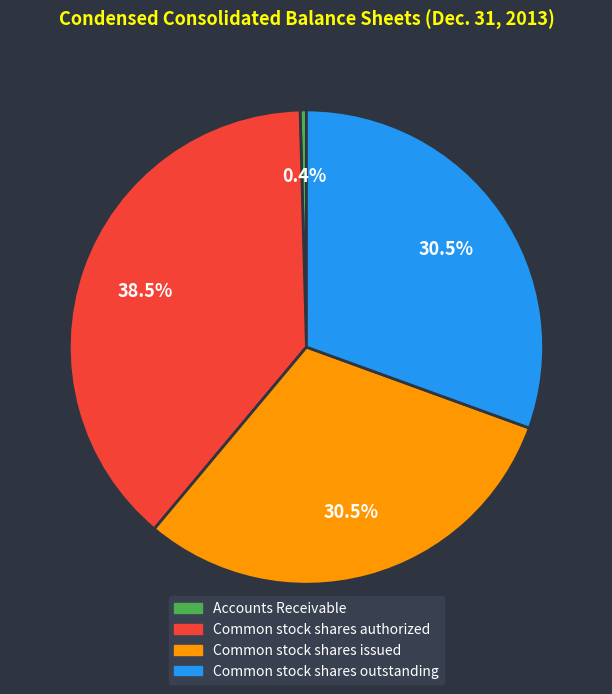

Does Common stock shares issued account for over 50% of the chart?

No